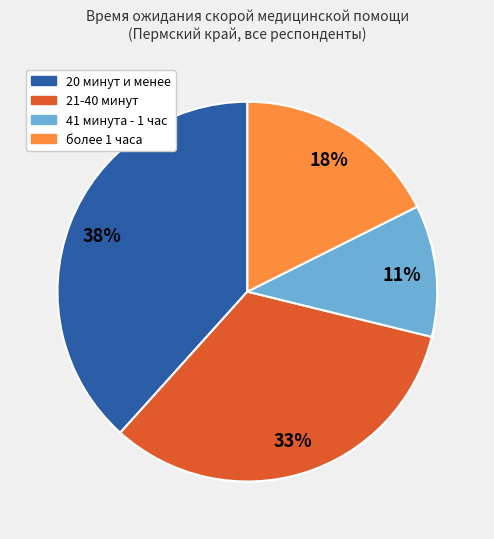

How many segments does this pie chart have?

4